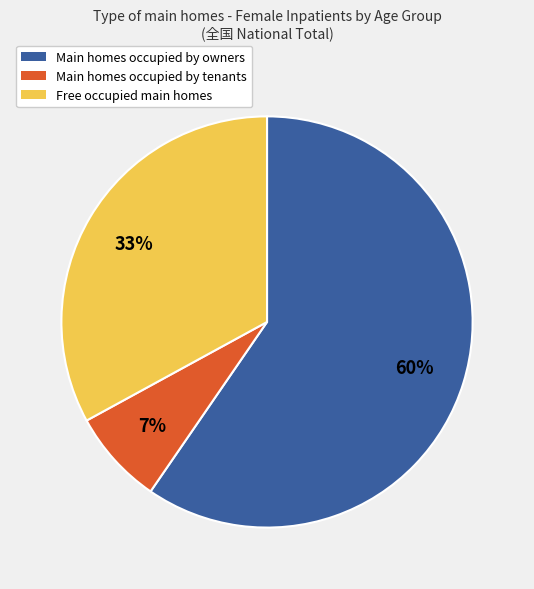

How many segments does this pie chart have?

3